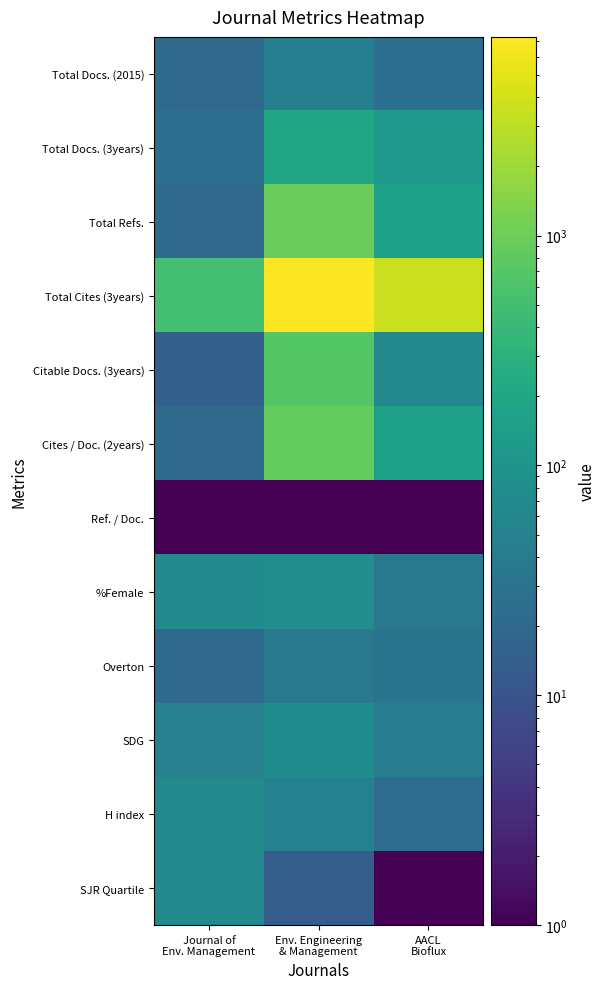

What is the smallest value displayed?

1